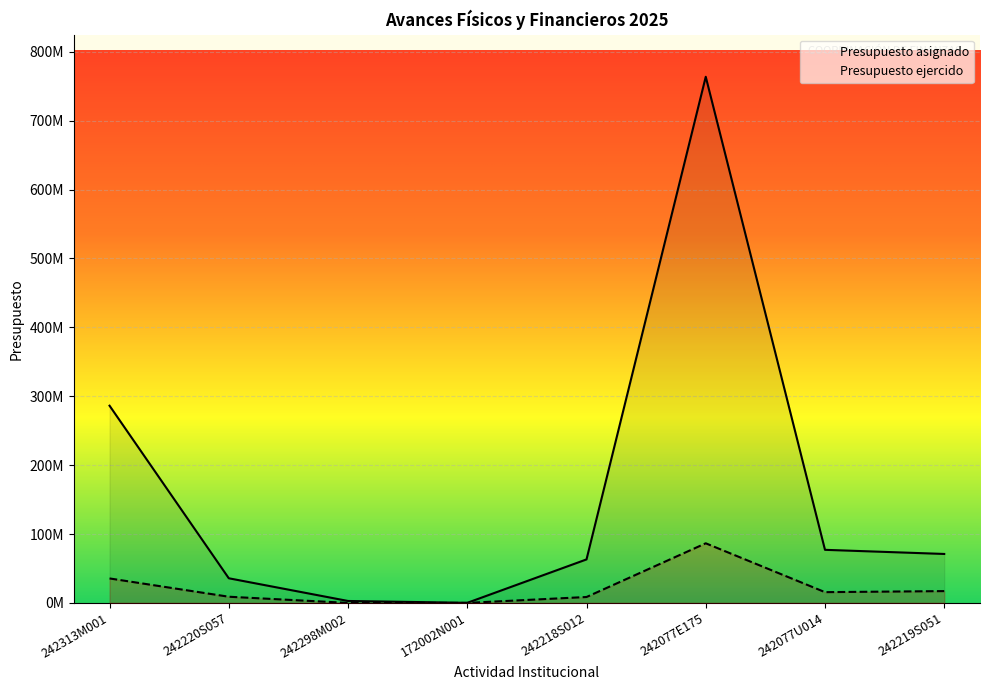

Rank the series by their maximum value, from highest to lowest.

Presupuesto asignado, Presupuesto ejercido